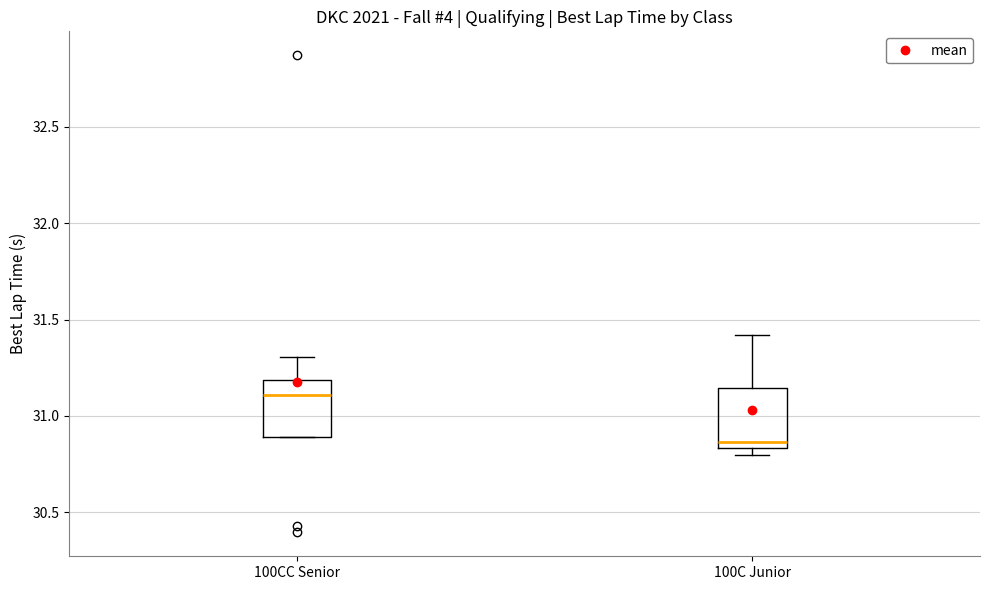

Which box's median line is the highest?

100CC Senior